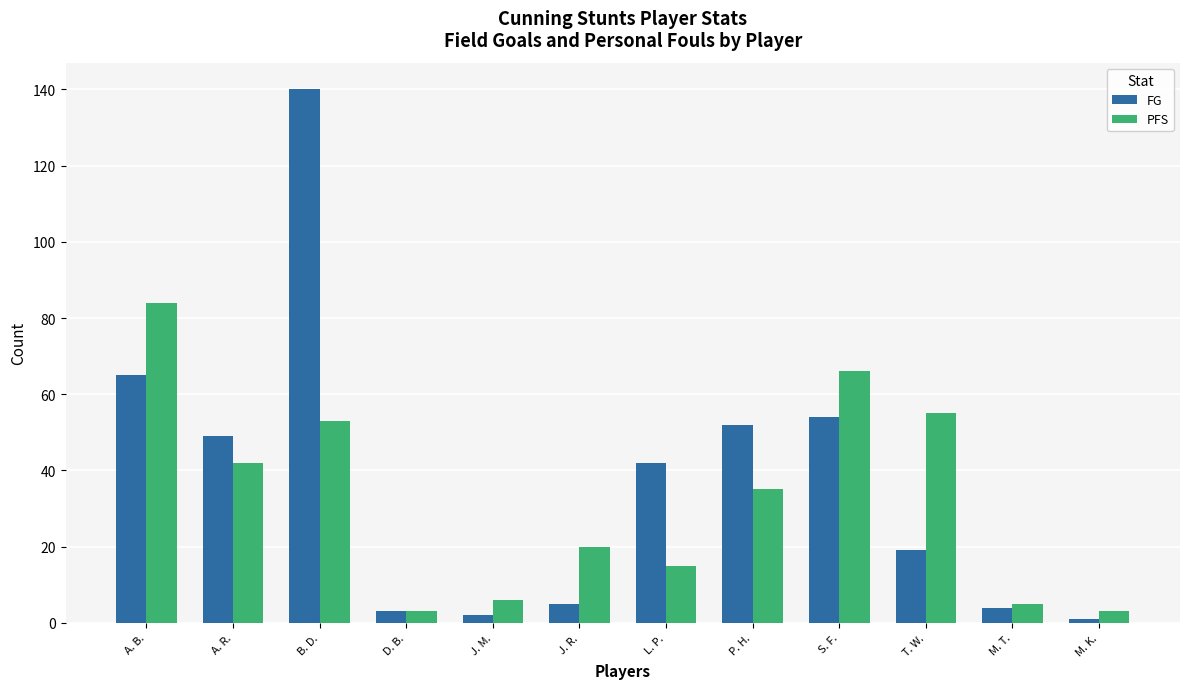

Which category has the highest value across all series?

B. D.